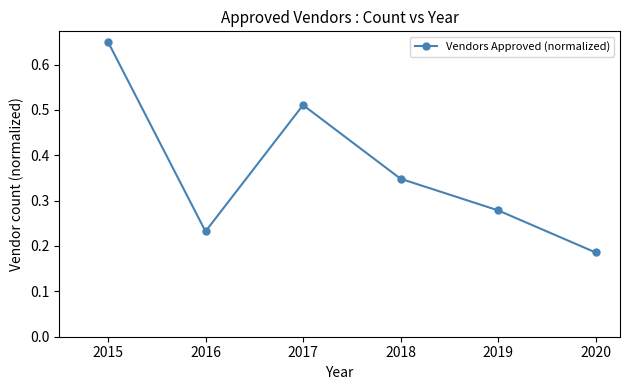

Rank the categories by value from highest to lowest.

2015, 2017, 2018, 2019, 2016, 2020